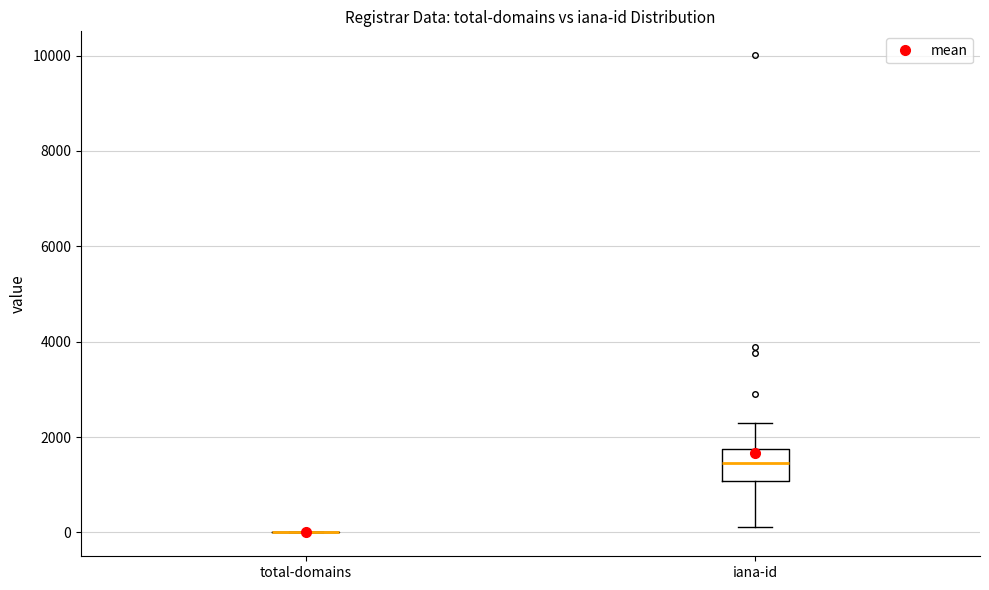

Reading left to right, read every box against the y-axis: the position of its median line, the range the box covers, and the ends of its whiskers. The values are not printed on the chart, so give them approximately, as read against the axis.

total-domains: box collapsed to a line at 0, whiskers 0 to 0
iana-id: median 1400, box 1000 to 1800, whiskers 200 to 2200